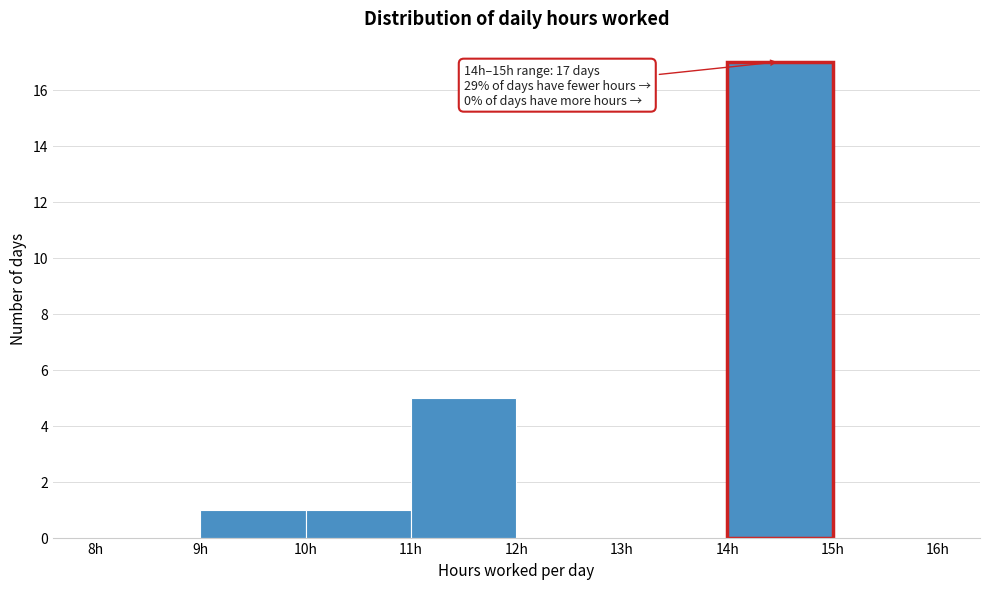

Over which range of the x-axis is the bar tallest?

14 to 15